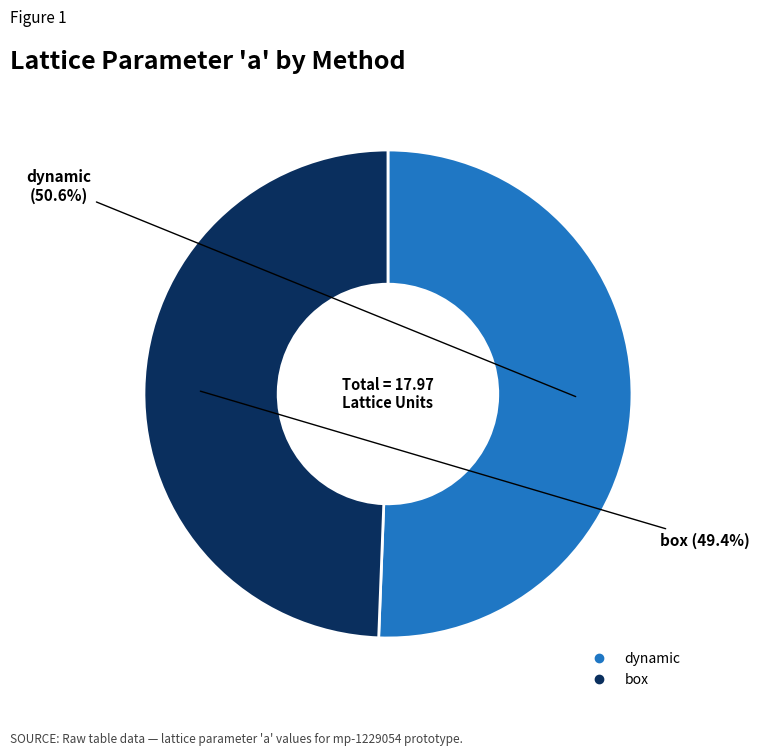

To the nearest percent, what is the combined percentage of dynamic and box?

100%